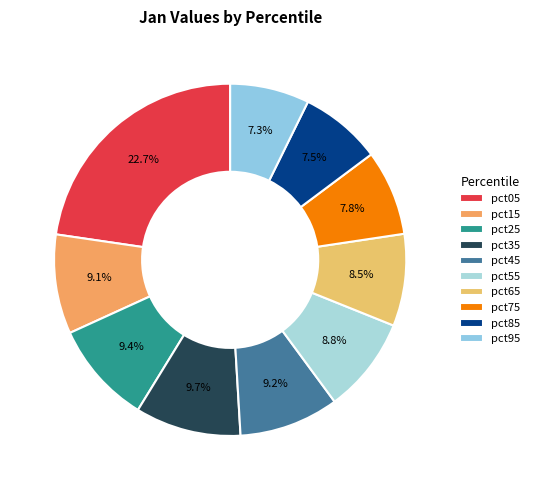

Combined, do pct45 and pct15 account for over 50%?

No